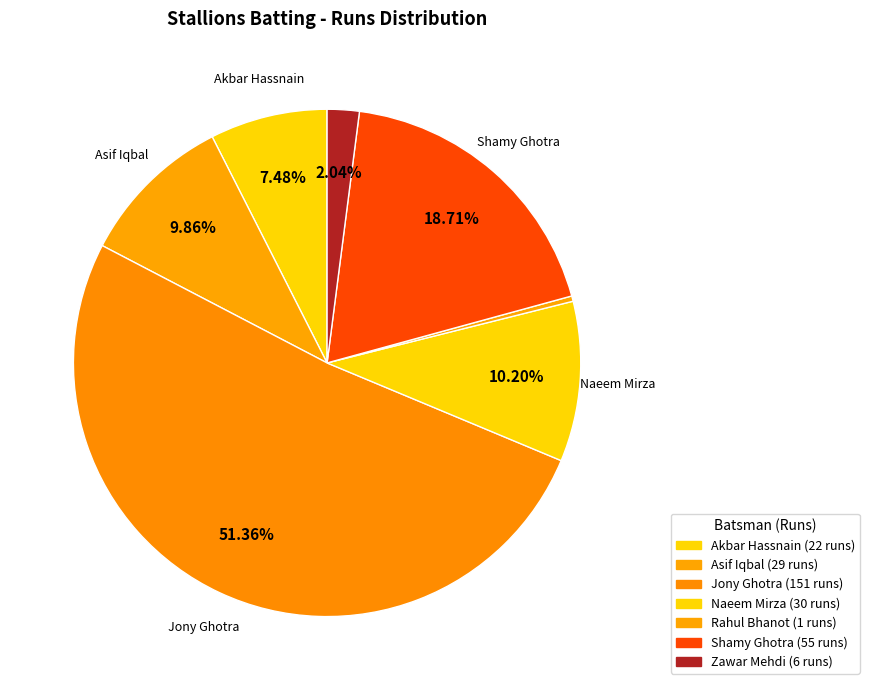

Which category has the biggest portion of the pie?

Jony Ghotra